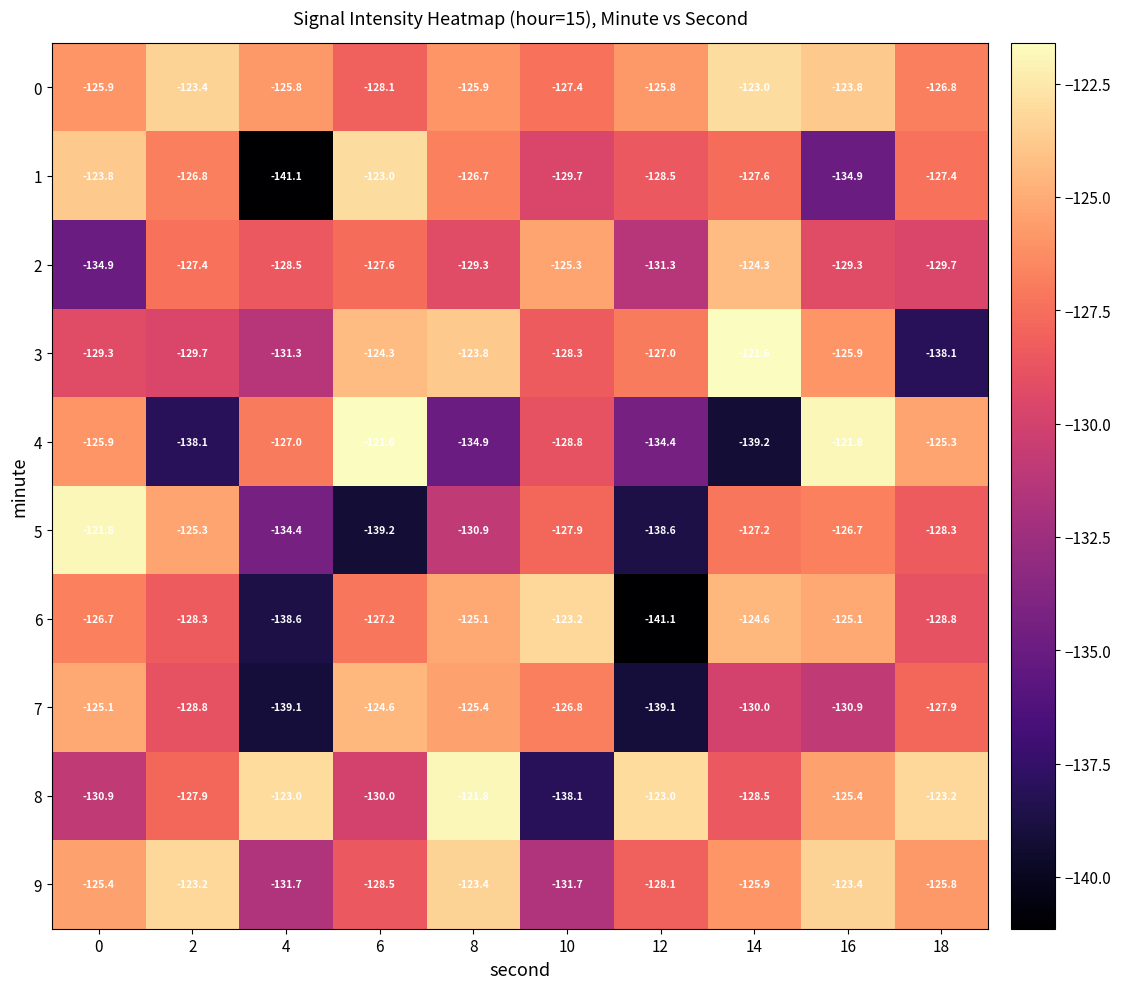

At which label is 5 closest to -130?

8